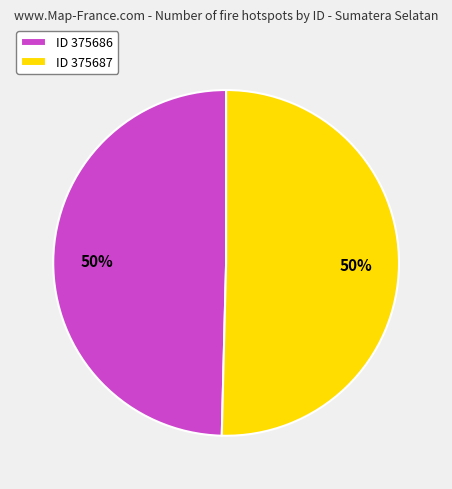

What percentage is the ID 375686 slice, to the nearest percent?

50%